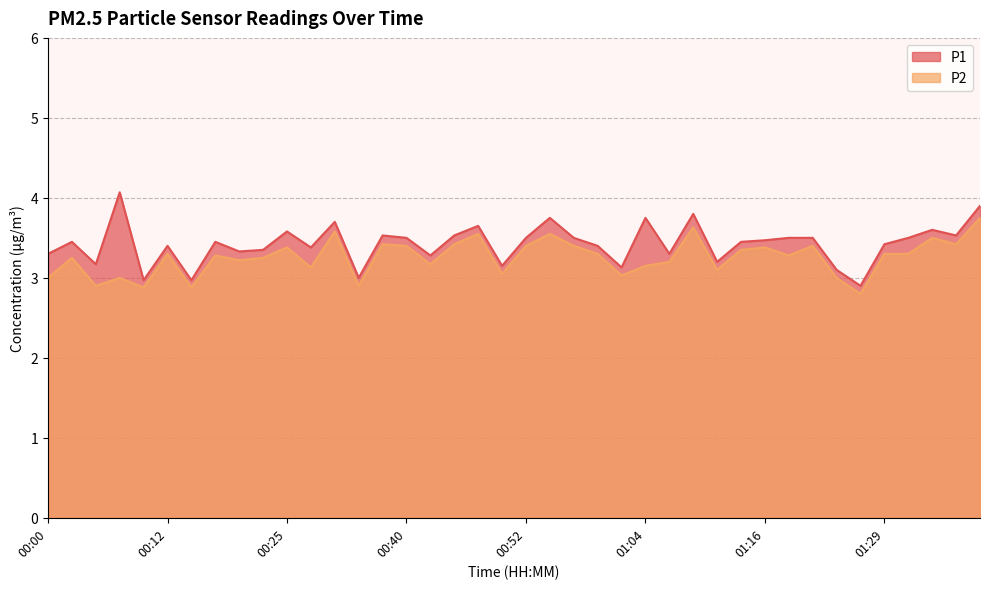

Does the chart have visible grid lines?

Yes